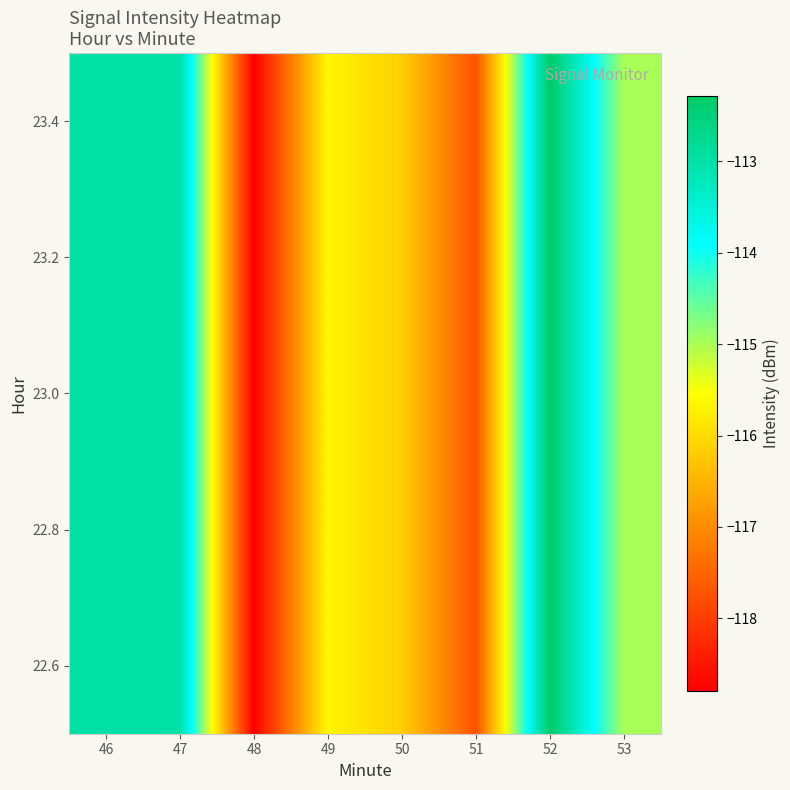

What is the difference between the second highest and second lowest values?

4.8